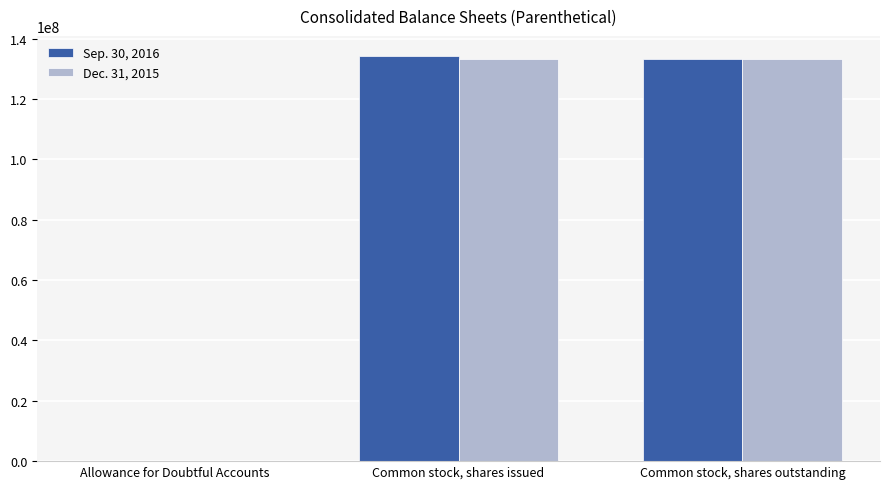

The value of Sep. 30, 2016 at Common stock, shares outstanding is 133146250. True or false?

True